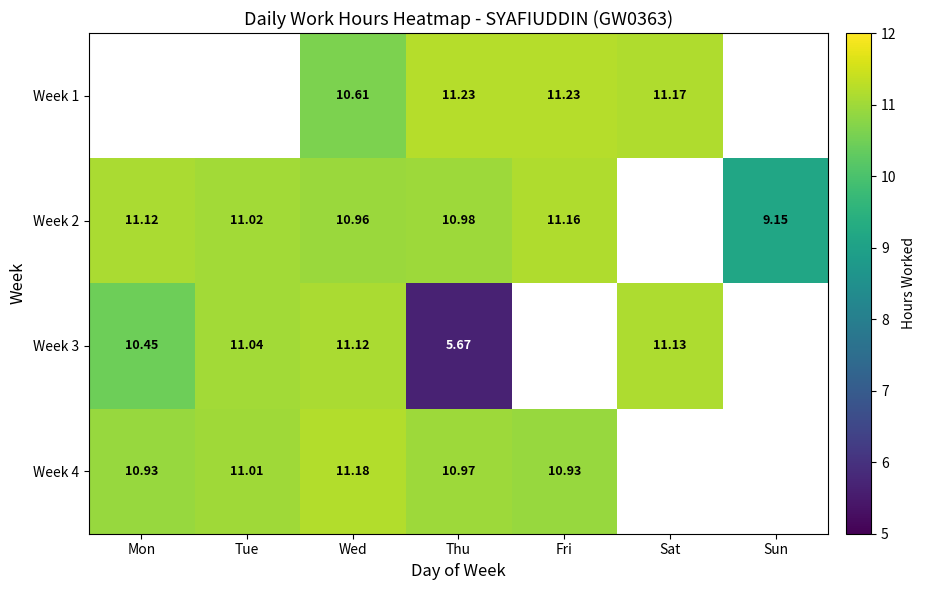

How many distinct data groups are displayed?

4